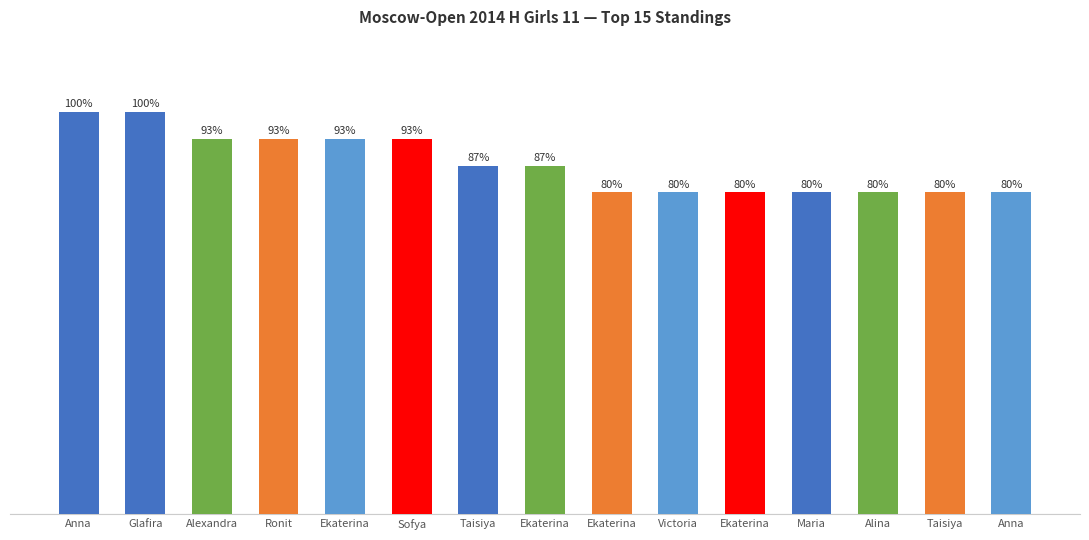

Does the chart contain any negative values?

No